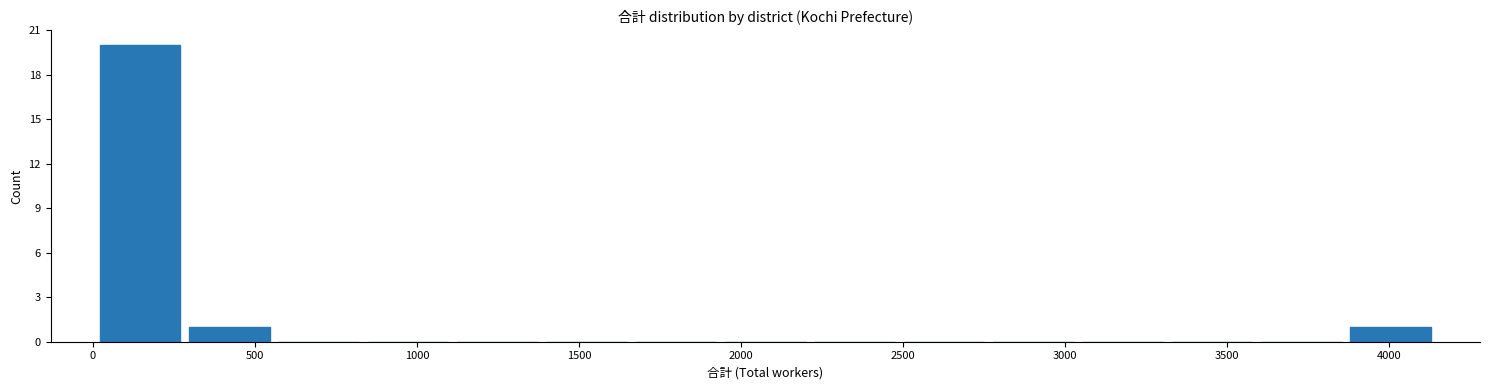

Reading left to right, transcribe this chart: for each bar, give the range it covers on the x-axis and its height. Neither the bar edges nor the heights are printed on the chart, so give them approximately, as read against the axes.

0 to 300: 20
300 to 550: 1
550 to 850: 0
850 to 1100: 0
1100 to 1400: 0
1400 to 1650: 0
1650 to 1950: 0
1950 to 2200: 0
2200 to 2500: 0
2500 to 2750: 0
2750 to 3050: 0
3050 to 3300: 0
3300 to 3600: 0
3600 to 3850: 0
3850 to 4150: 1